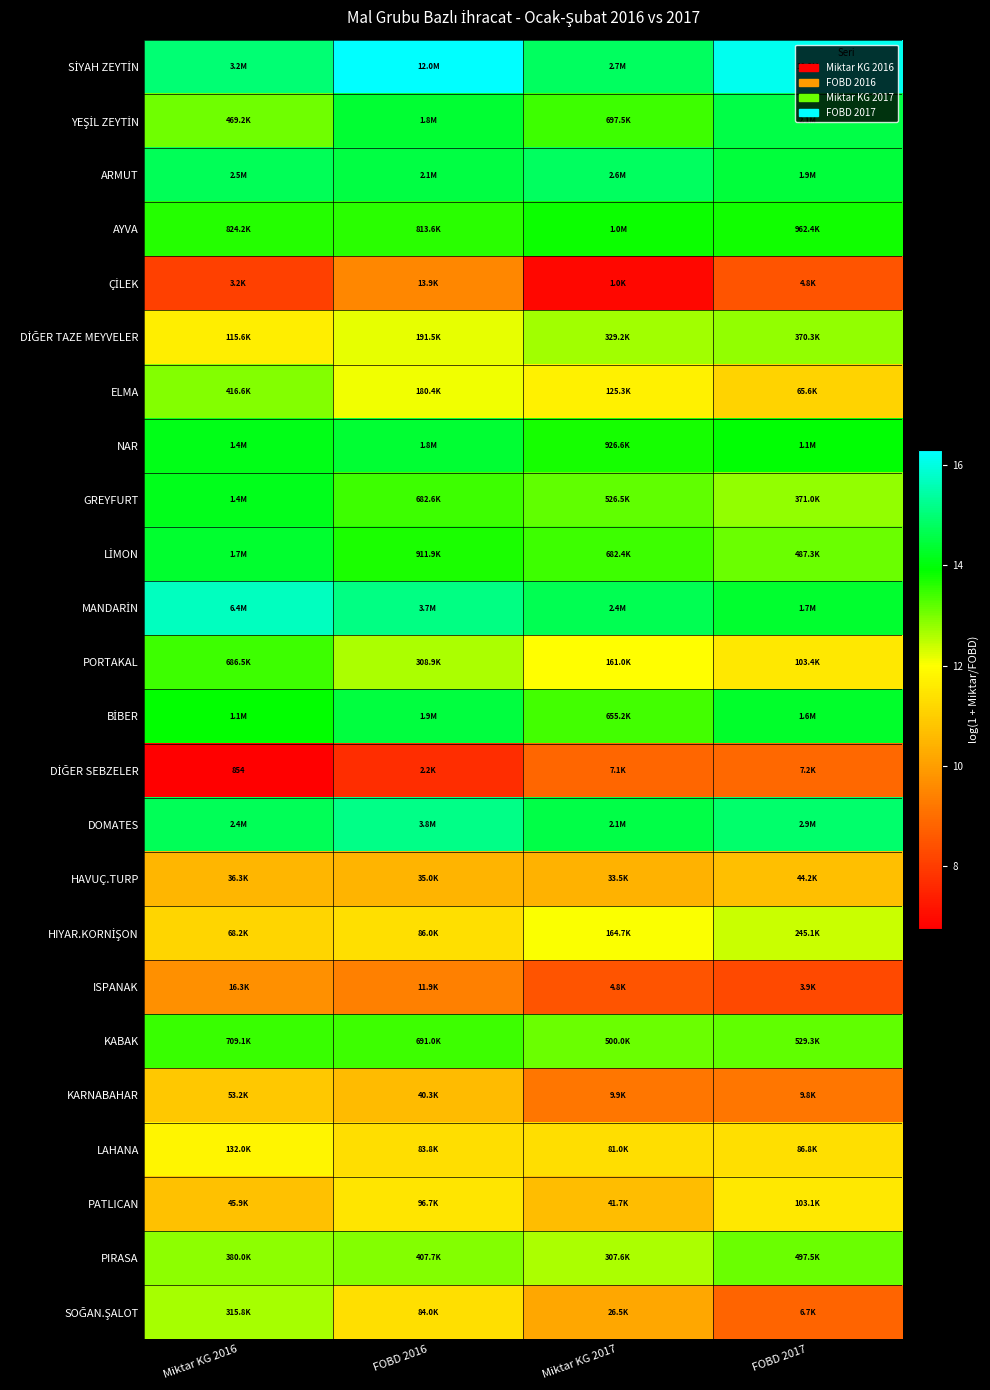

What is the sum of the HAVUÇ.TURP values at Miktar KG 2016 and FOBD 2016?

21.0